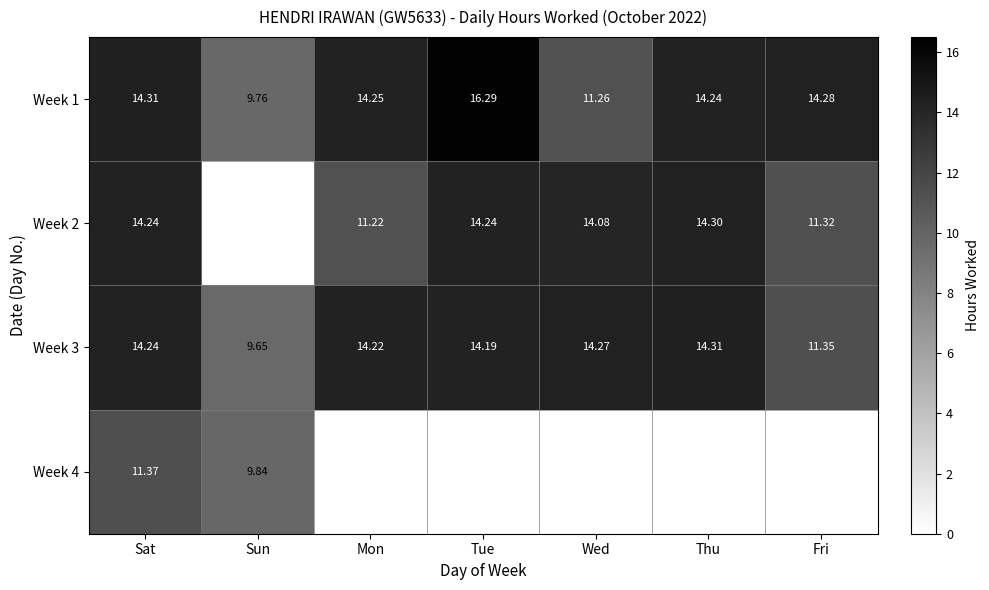

The value of Week 3 at Tue is 22.5. True or false?

False